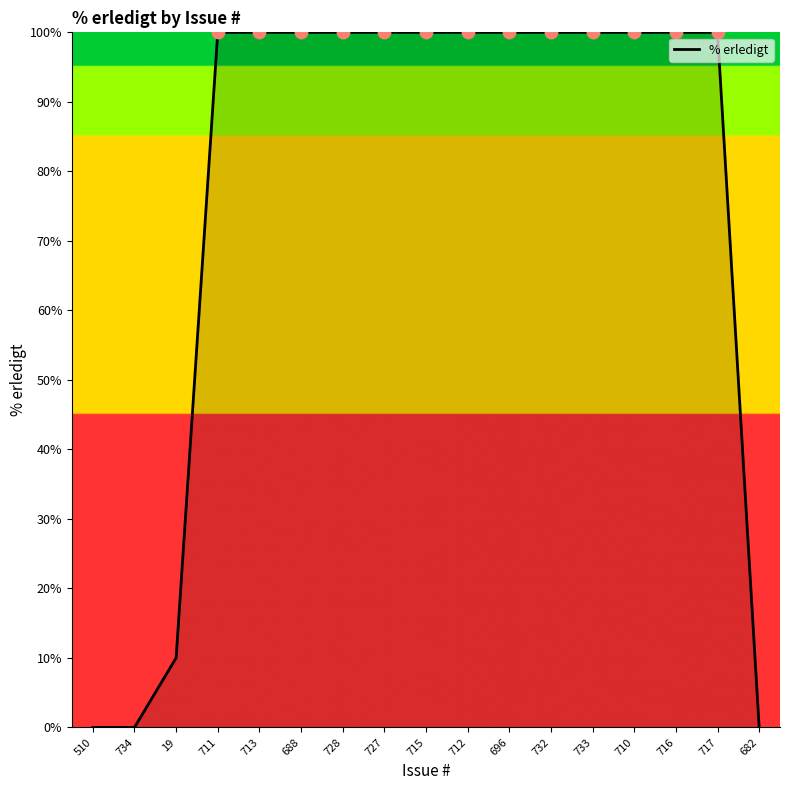

Approximately how many times larger is the value at 696 compared to 728?

1.0